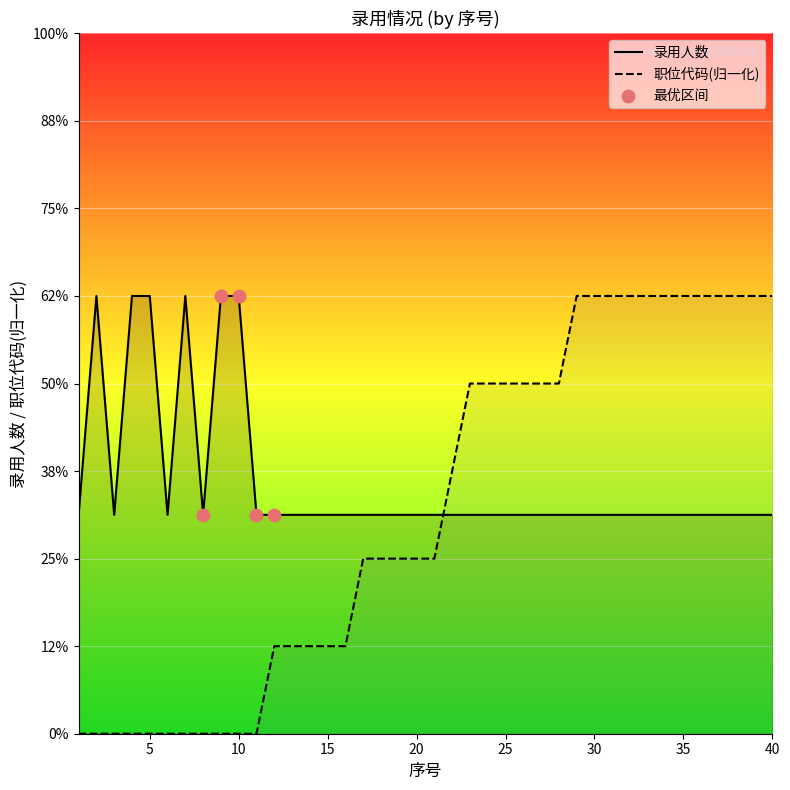

Which series reaches the minimum Y coordinate?

职位代码_scaled